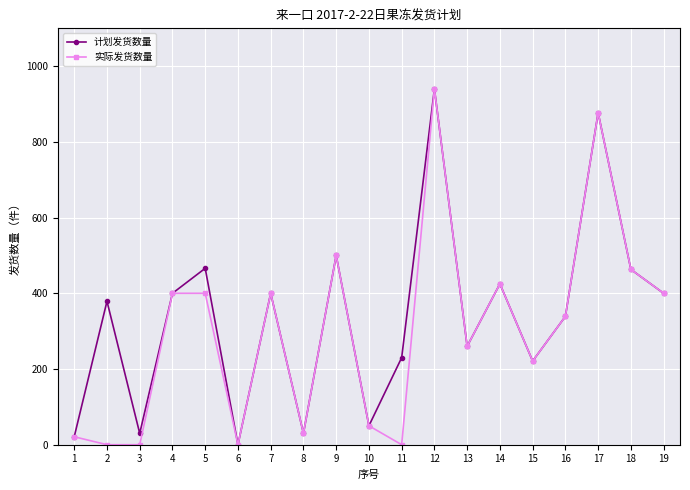

Between 3 and 13, which series saw the biggest shift?

实际发货数量